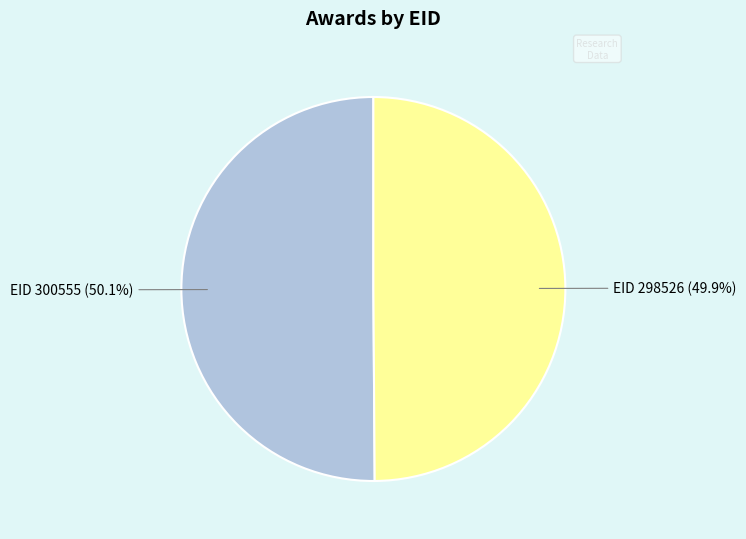

Is there a majority slice in this chart?

Yes